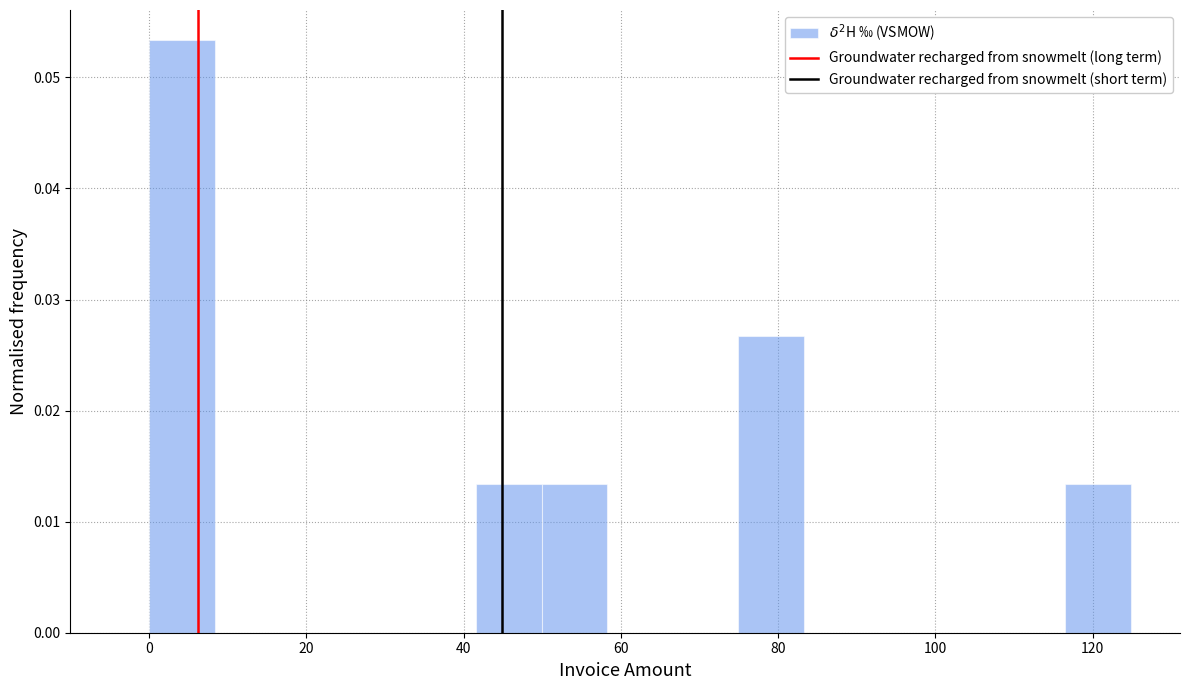

Which range on the x-axis has the tallest bar?

0 to 8